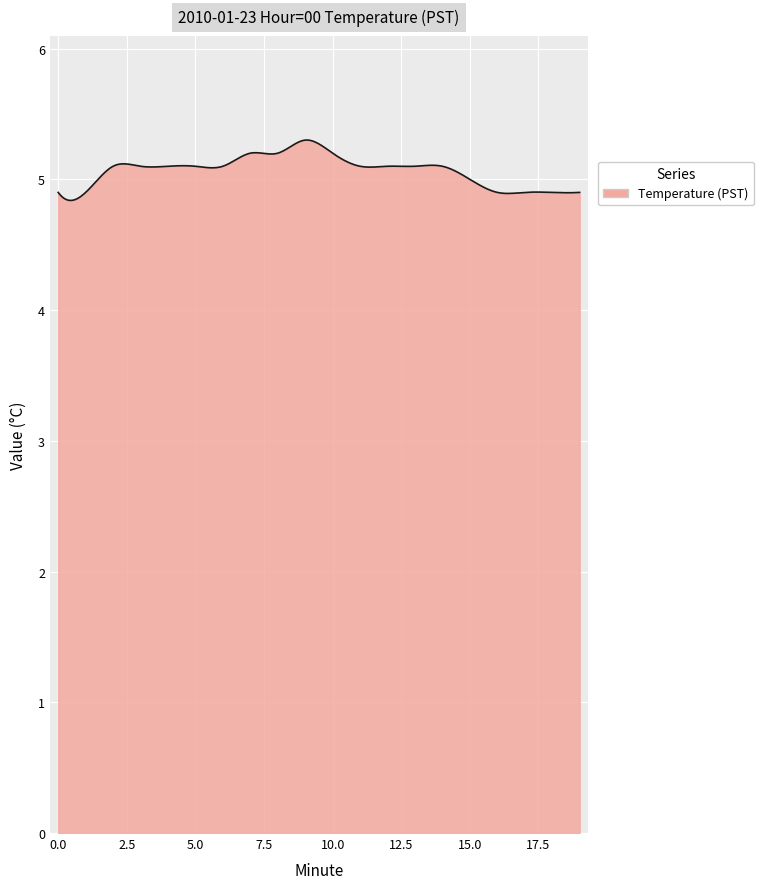

How many lines are shown in the chart?

1